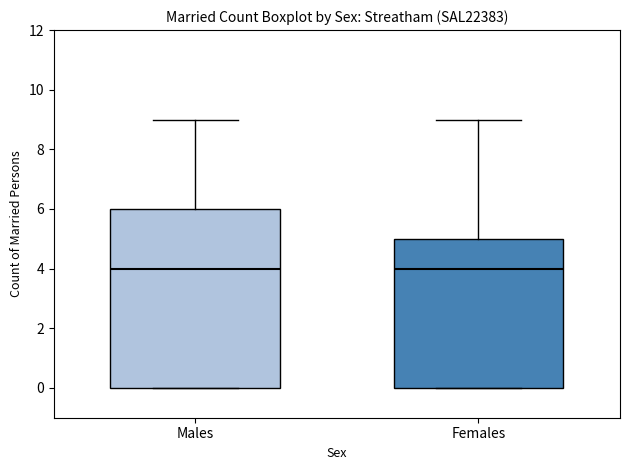

Reading left to right, read every box against the y-axis: the position of its median line, the range the box covers, and the ends of its whiskers. The values are not printed on the chart, so give them approximately, as read against the axis.

Males: median 4, box 0 to 6, whiskers 0 to 9
Females: median 4, box 0 to 5, whiskers 0 to 9